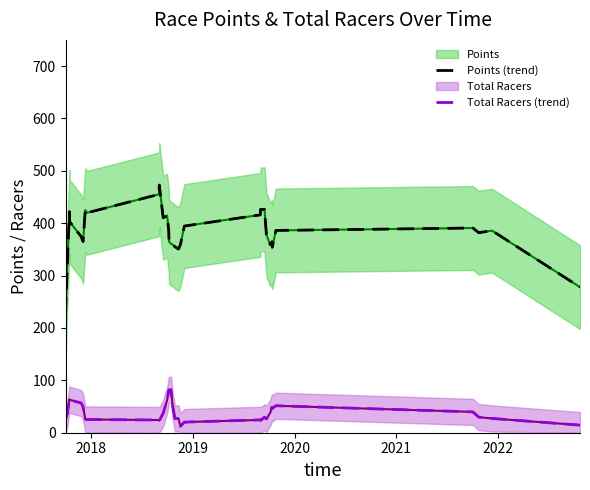

What is the average value of the Points (trend) series?

381.0